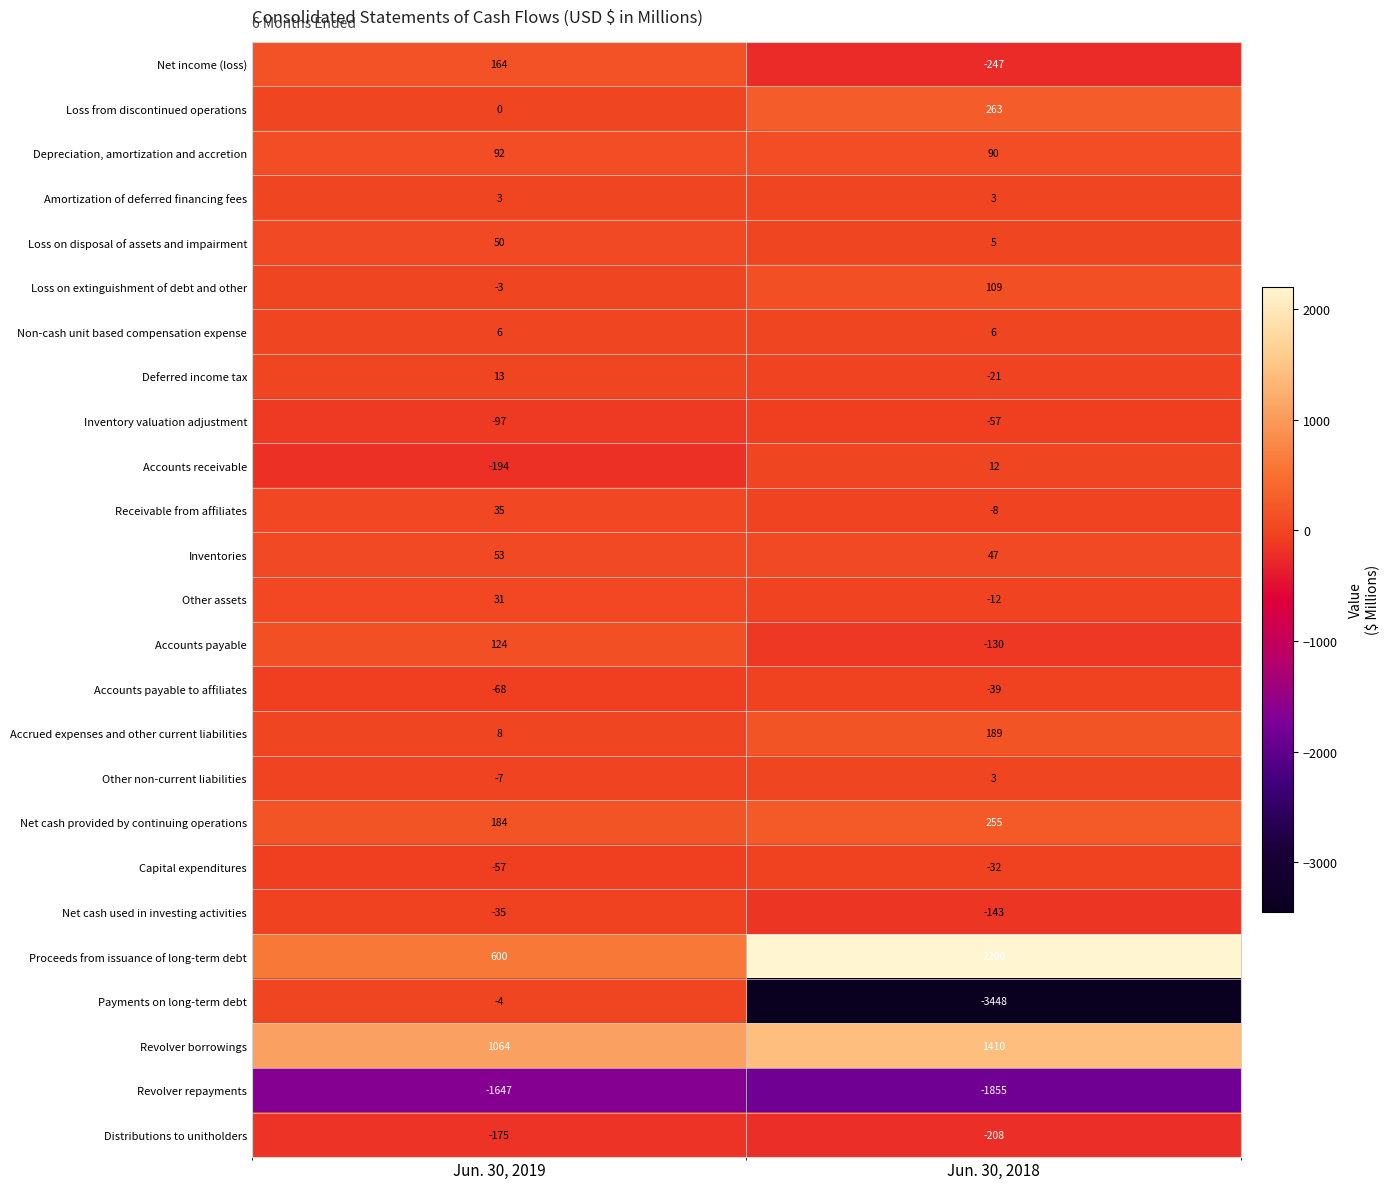

What is the sum of all Depreciation, amortization and accretion values?

182